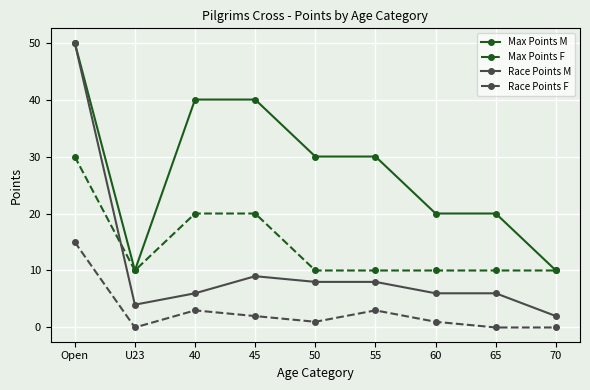

What are all the series names shown in the legend?

Max Points M, Max Points F, Race Points M, Race Points F